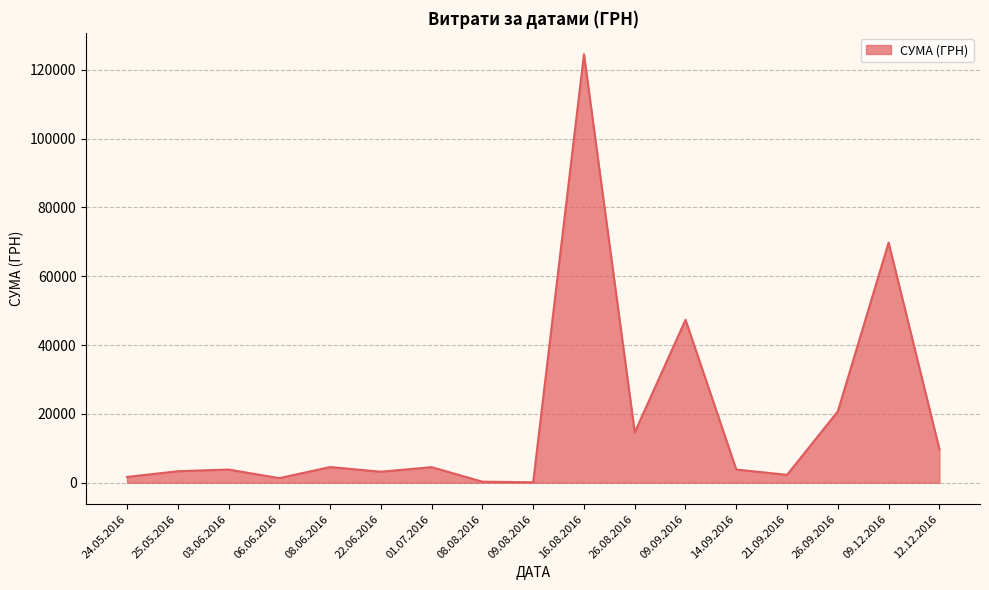

At which category does the chart reach its peak across all series?

16.08.2016